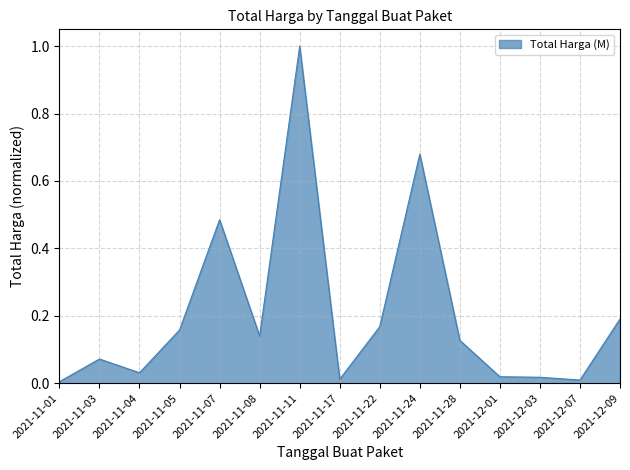

The value at 2021-11-24 is 1.0. True or false?

False